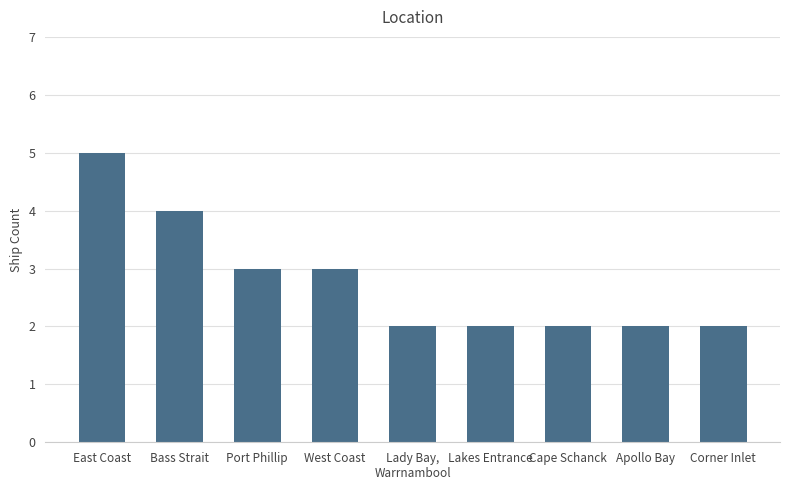

Are the bars horizontal?

No